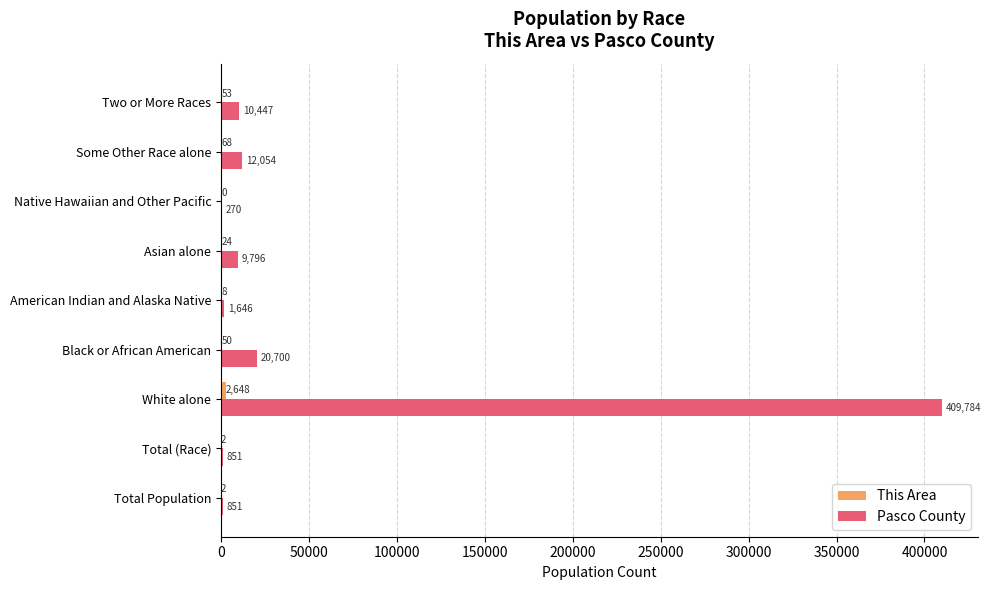

Is it true that Pasco County equals 597338 at White alone?

False